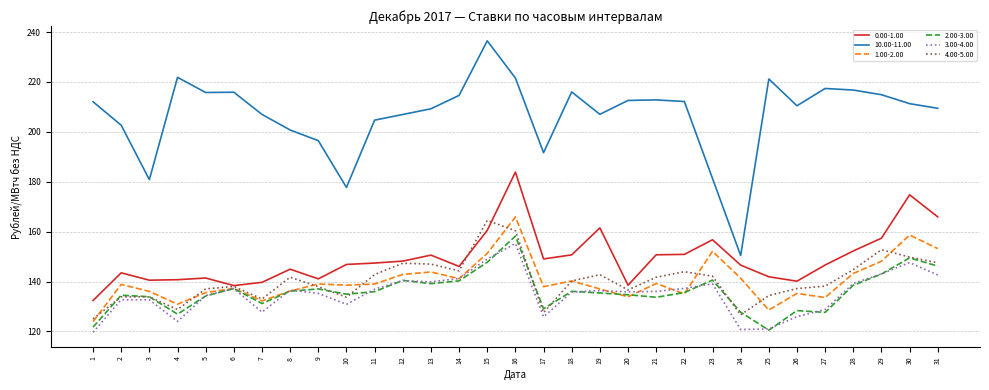

True or false: 10.00-11.00 has a value of 339.9 at 14.

False